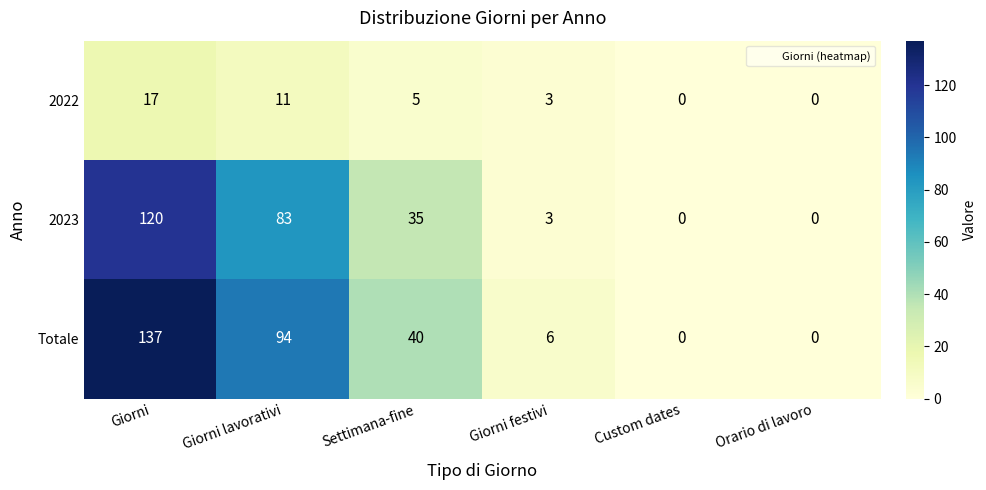

Reading right to left, extract all data points from this chart.

2022: 0	0	3	5	11	17
2023: 0	0	3	35	83	120
Totale: 0	0	6	40	94	137